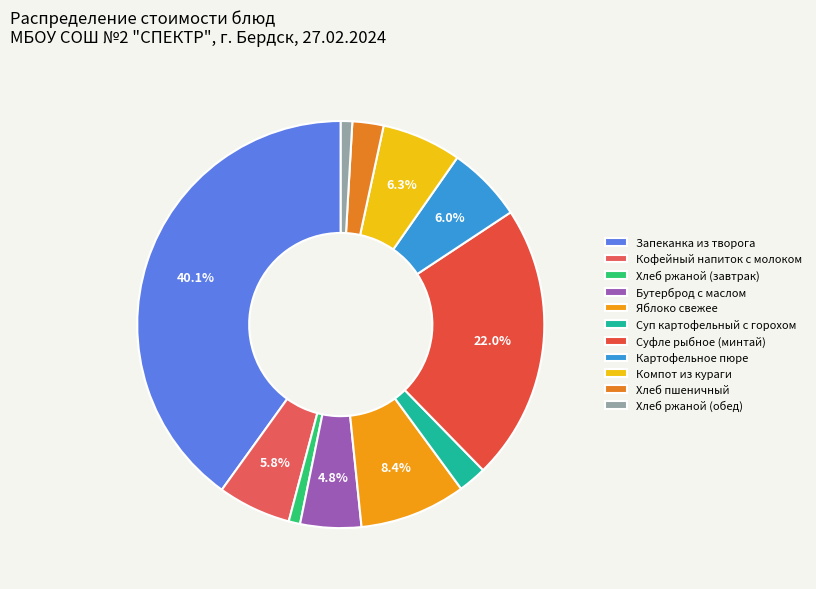

What percentage is the Хлеб ржаной (обед) slice, to the nearest percent?

1%